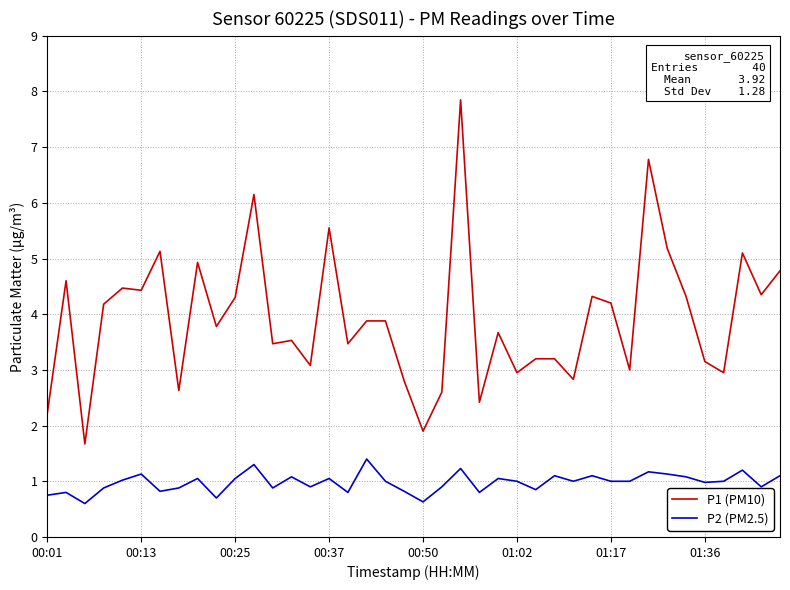

What is the difference between the maximum and minimum values in the P2 (PM2.5) series?

0.8